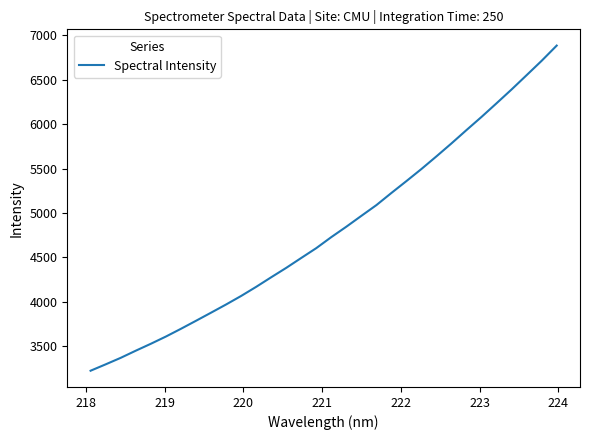

Reading left to right, list all the values displayed in this chart.

3226.8	3298.2	3371.4	3451.7	3529.4	3610.6	3697.7	3787.8	3878.9	3971.0	4066.8	4169.3	4277.0	4382.8	4494.3	4604.8	4728.8	4845.7	4967.8	5088.6	5225.4	5359.0	5495.1	5637.4	5782.9	5933.0	6080.7	6234.1	6389.2	6549.7	6711.2	6881.7